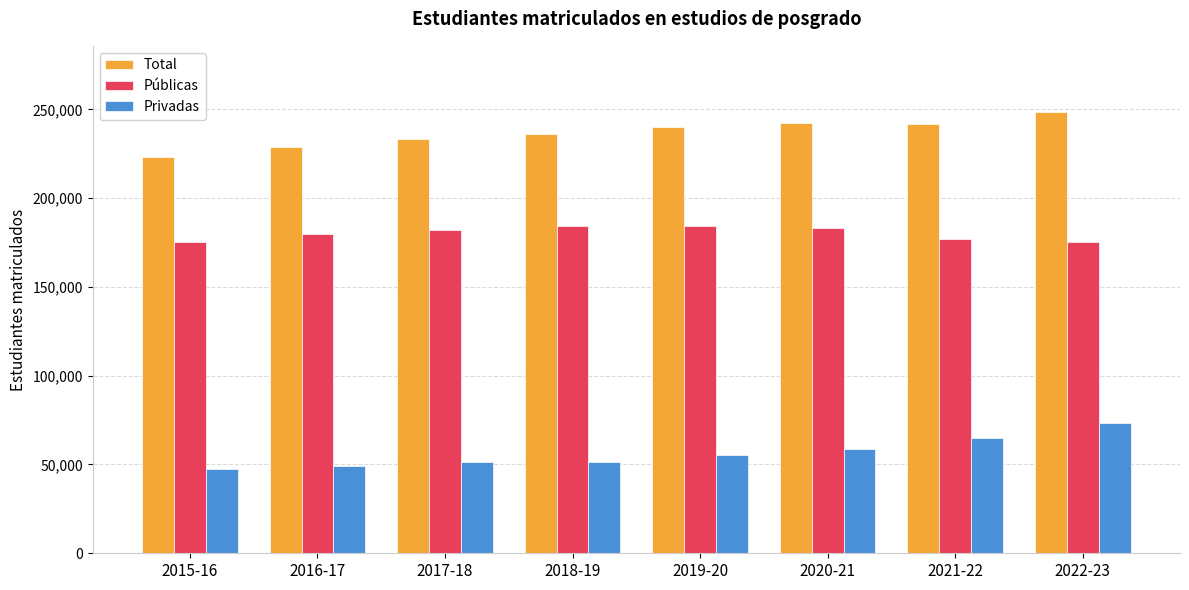

What is the highest value of the Privadas series?

73397